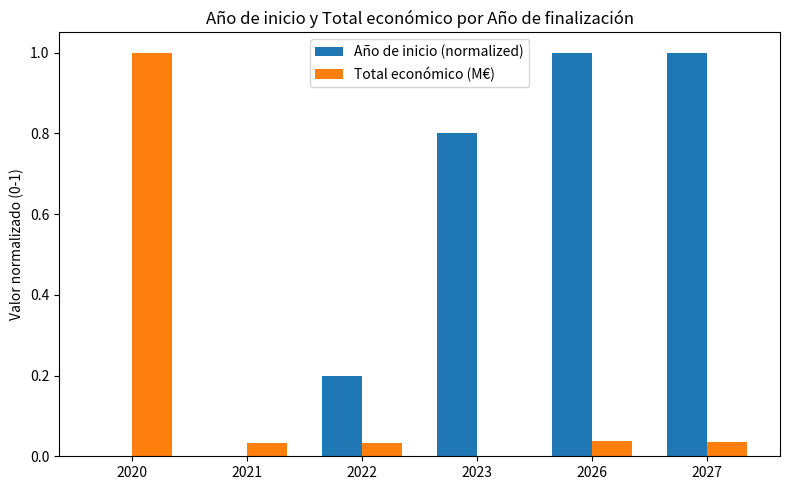

What is the sum of all Año de inicio (normalized) values?

3.0